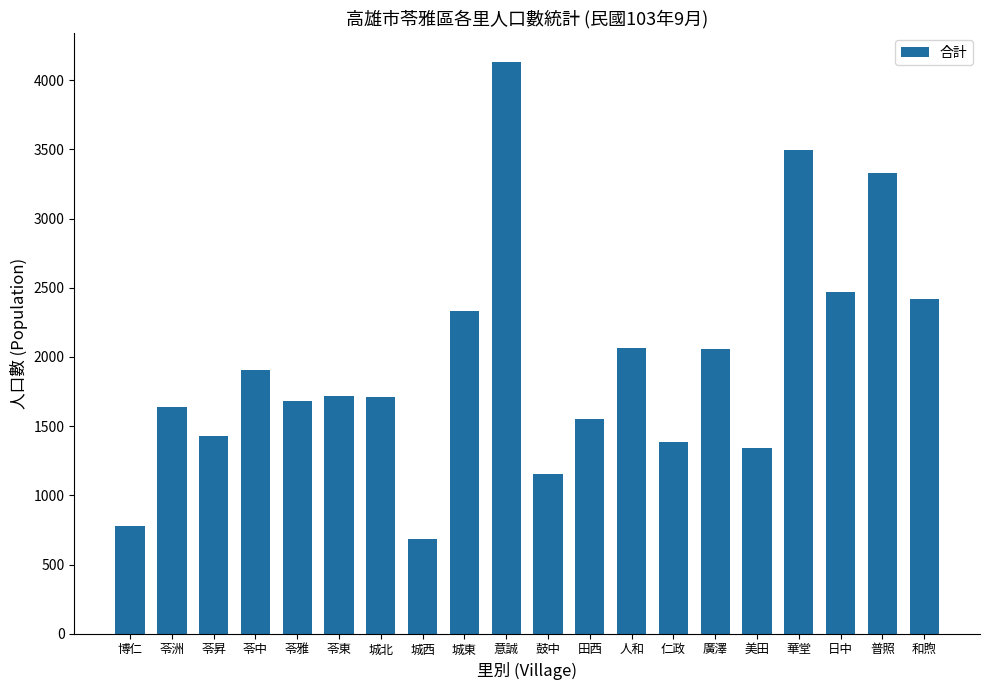

What is the difference between the values at 意誠 and 苓東?

2417